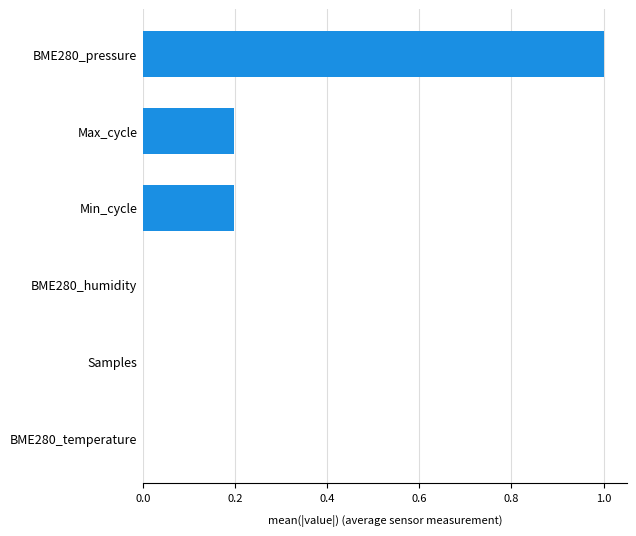

At which category does the chart reach its peak across all series?

BME280_pressure